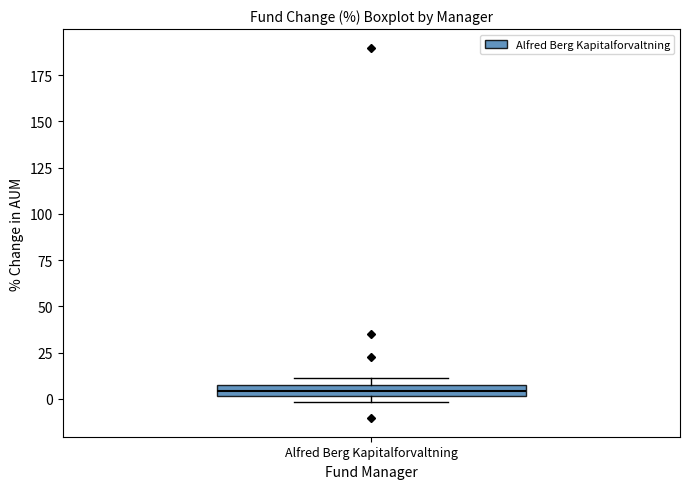

Where is the upper edge of the box for Alfred Berg Kapitalforvaltning on the y-axis? The values are not printed on the chart, so give them approximately, as read against the axis.

10